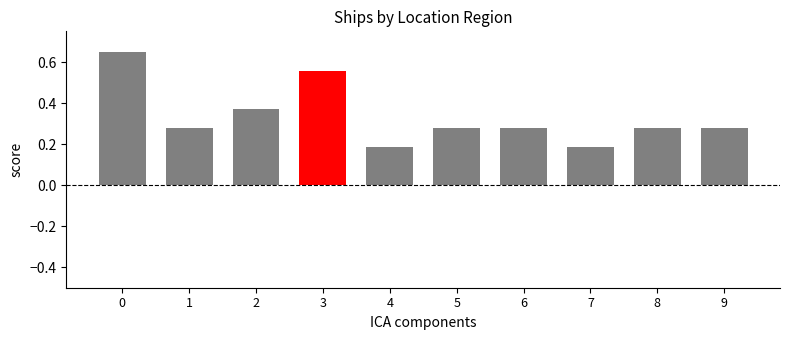

The value at 8 is 0.2. True or false?

False